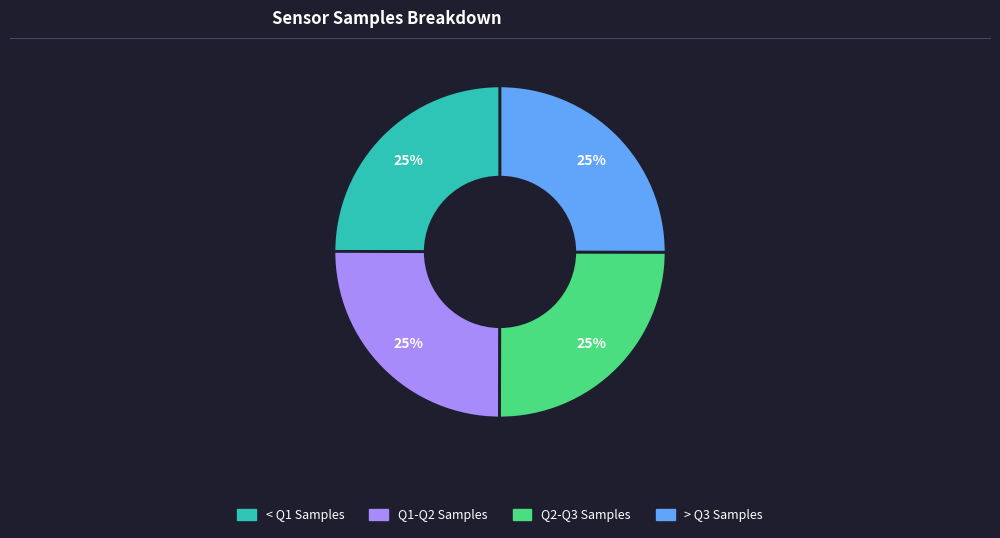

Count the number of slices in the pie.

4